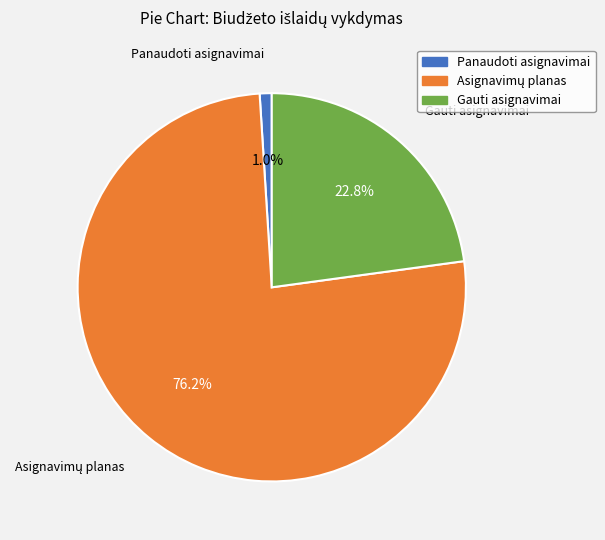

How much of the chart is everything except Gauti asignavimai?

77.2%